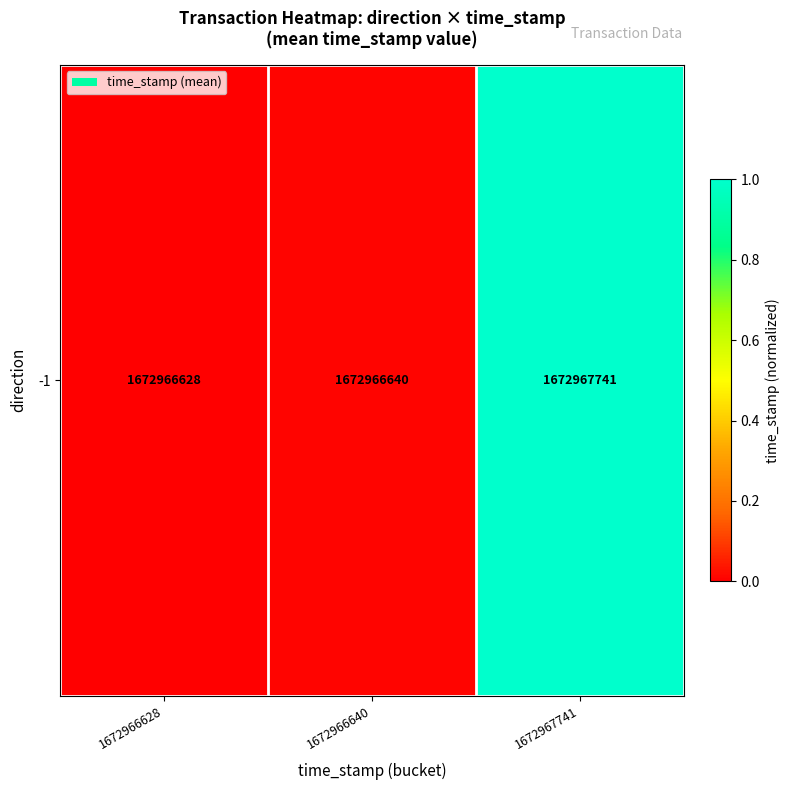

Count the number of categories in the chart.

3